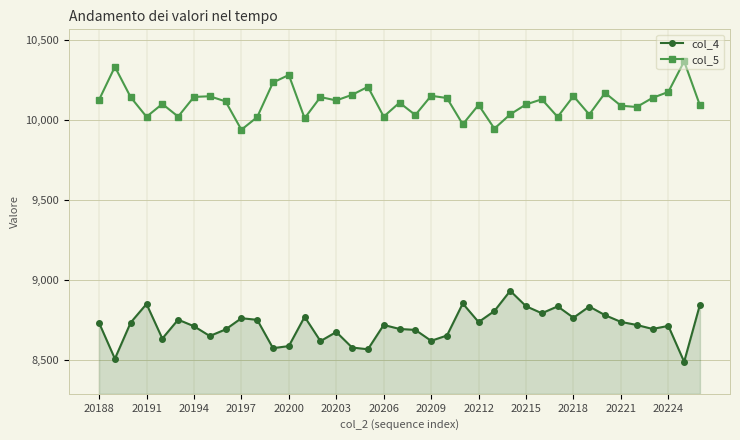

What is the difference between the maximum and second lowest values in the col_5 series?

420